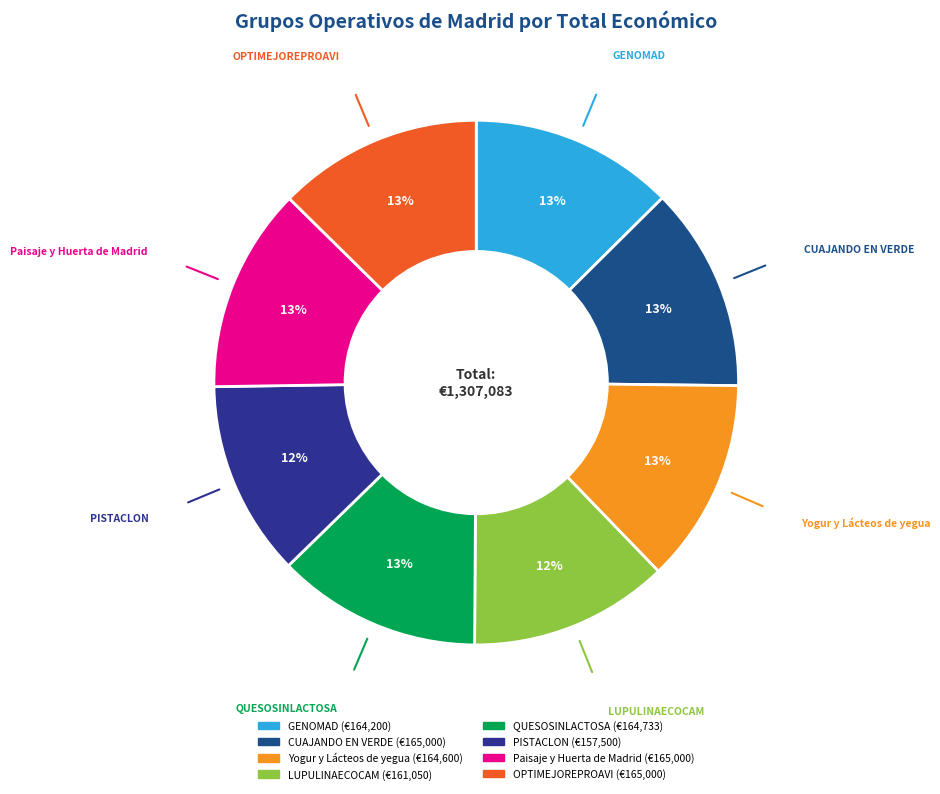

Does QUESOSINLACTOSA represent more than half of the total?

No